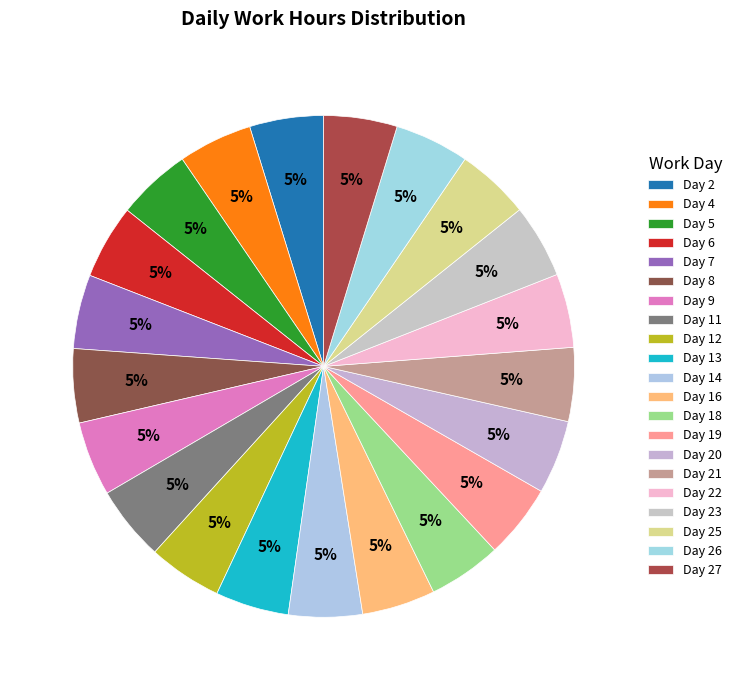

How many segments does this pie chart have?

21